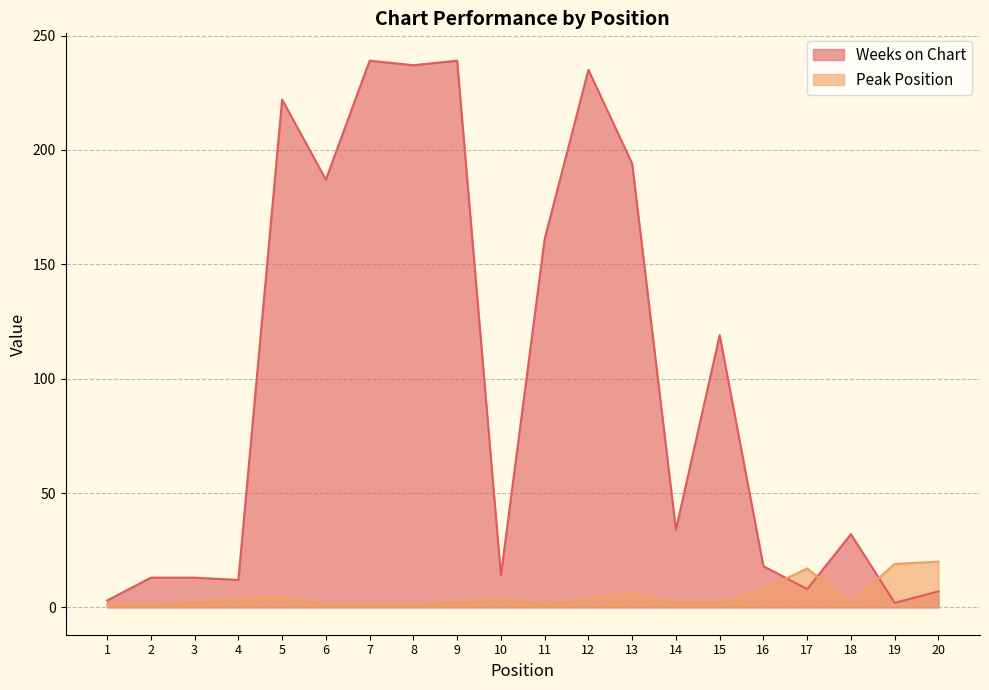

List the labels in order of Weeks on Chart value, smallest first.

19, 1, 20, 17, 4, 2, 3, 10, 16, 18, 14, 15, 11, 6, 13, 5, 12, 8, 7, 9